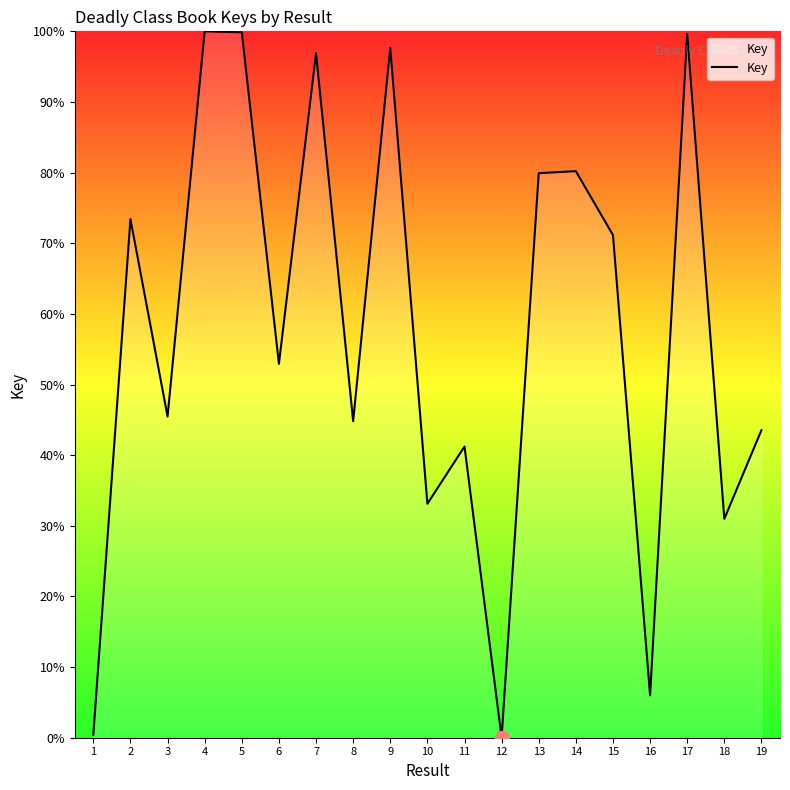

What is the change in value from 6 to 13?

+27.0